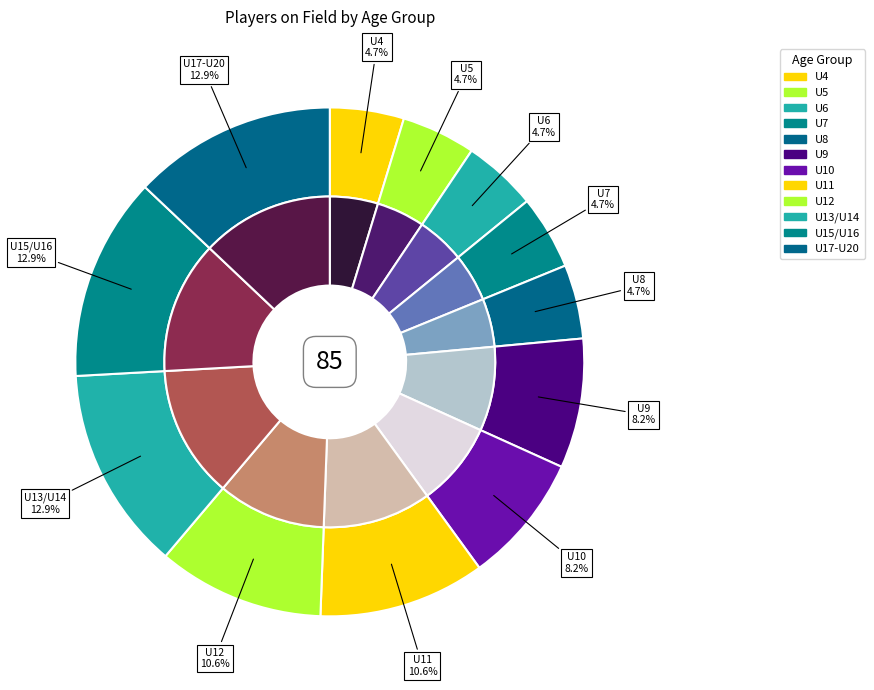

What percentage is the U7 slice, to the nearest percent?

5%